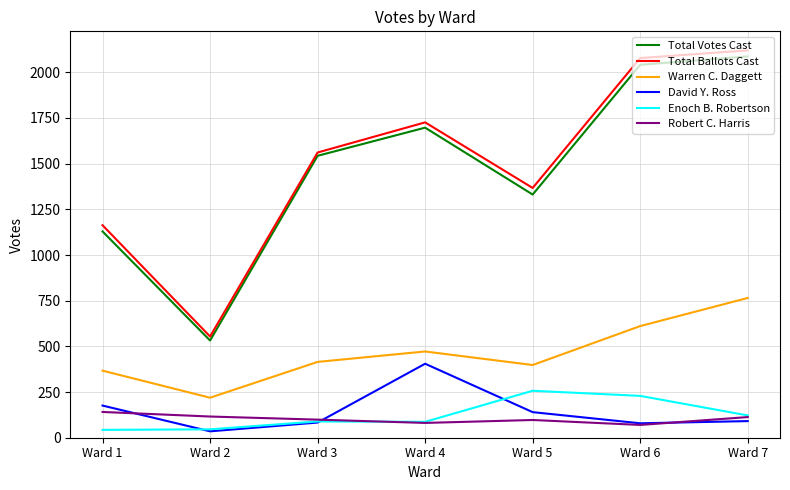

True or false: David Y. Ross has more than 1 interior local peaks.

False